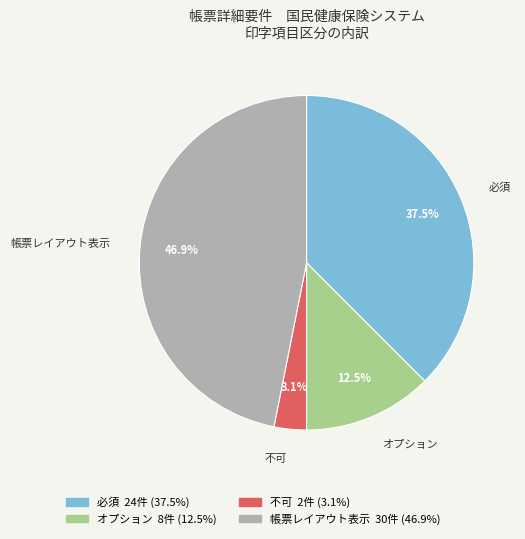

To the nearest percent, what is the combined percentage of オプション and 帳票レイアウト表示?

59%